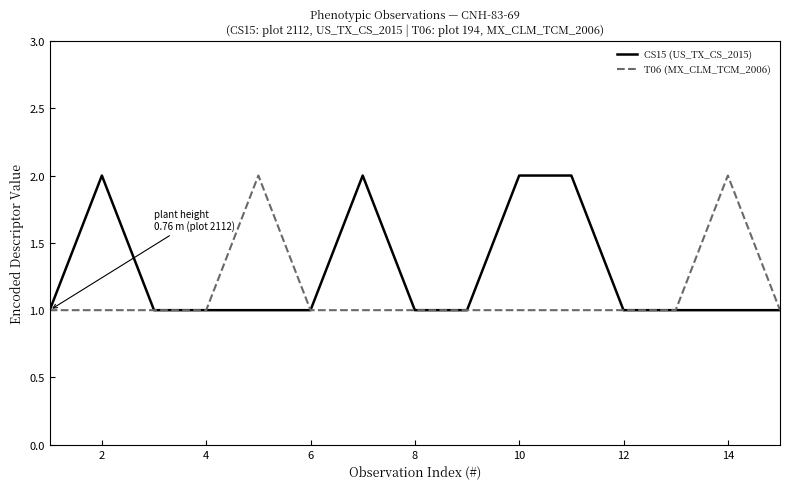

What is the greatest value displayed?

2